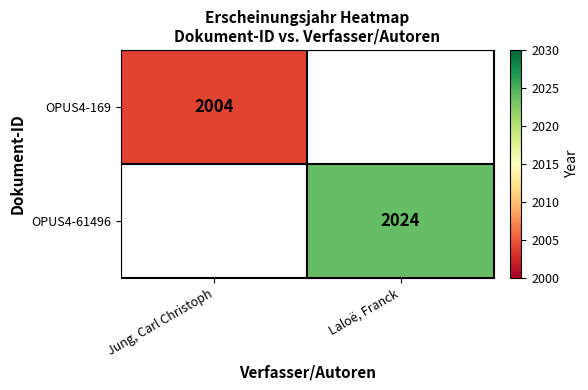

The OPUS4-61496 series shows 2024 at Laloë, Franck. True or false?

True